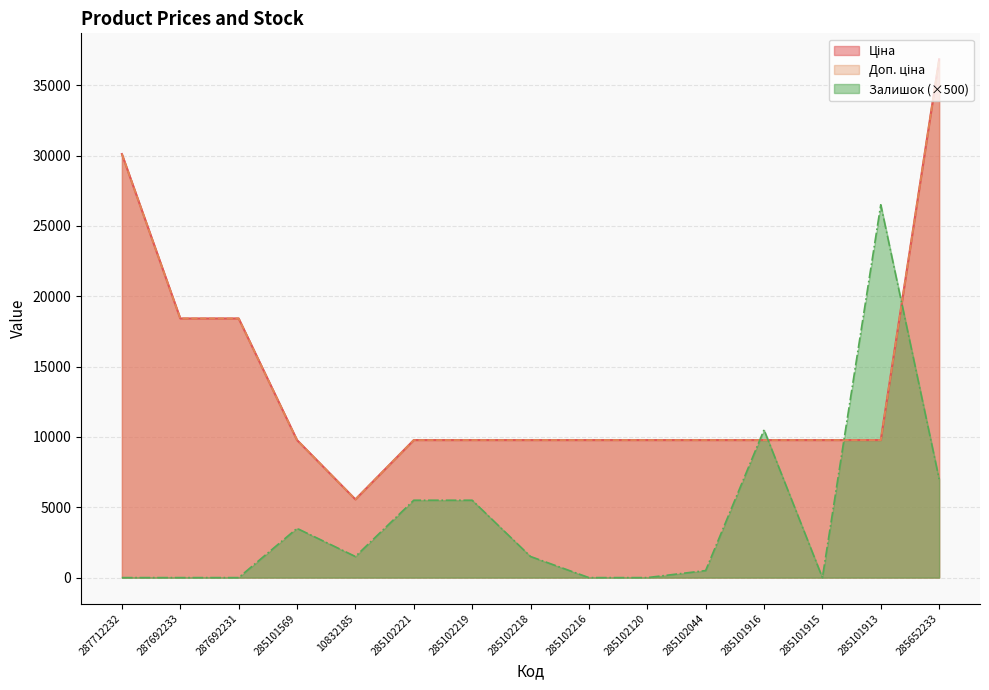

Which has a higher value, 285101913 or 285102221?

285101913